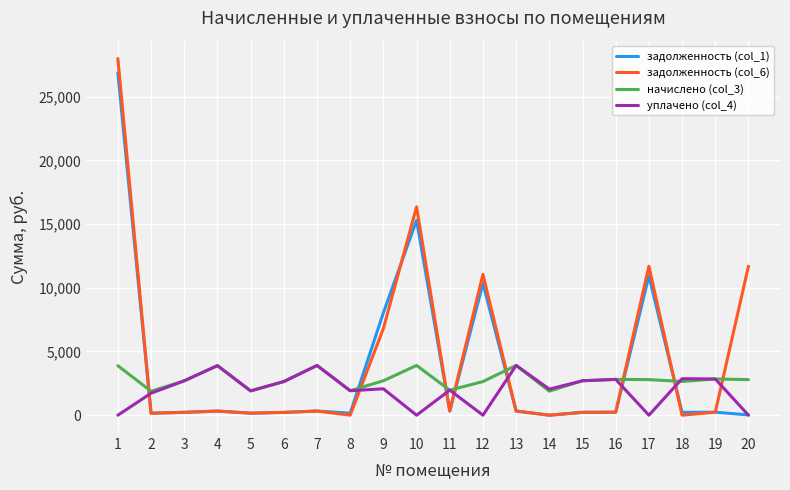

At how many categories does at least one series exceed 21611?

1